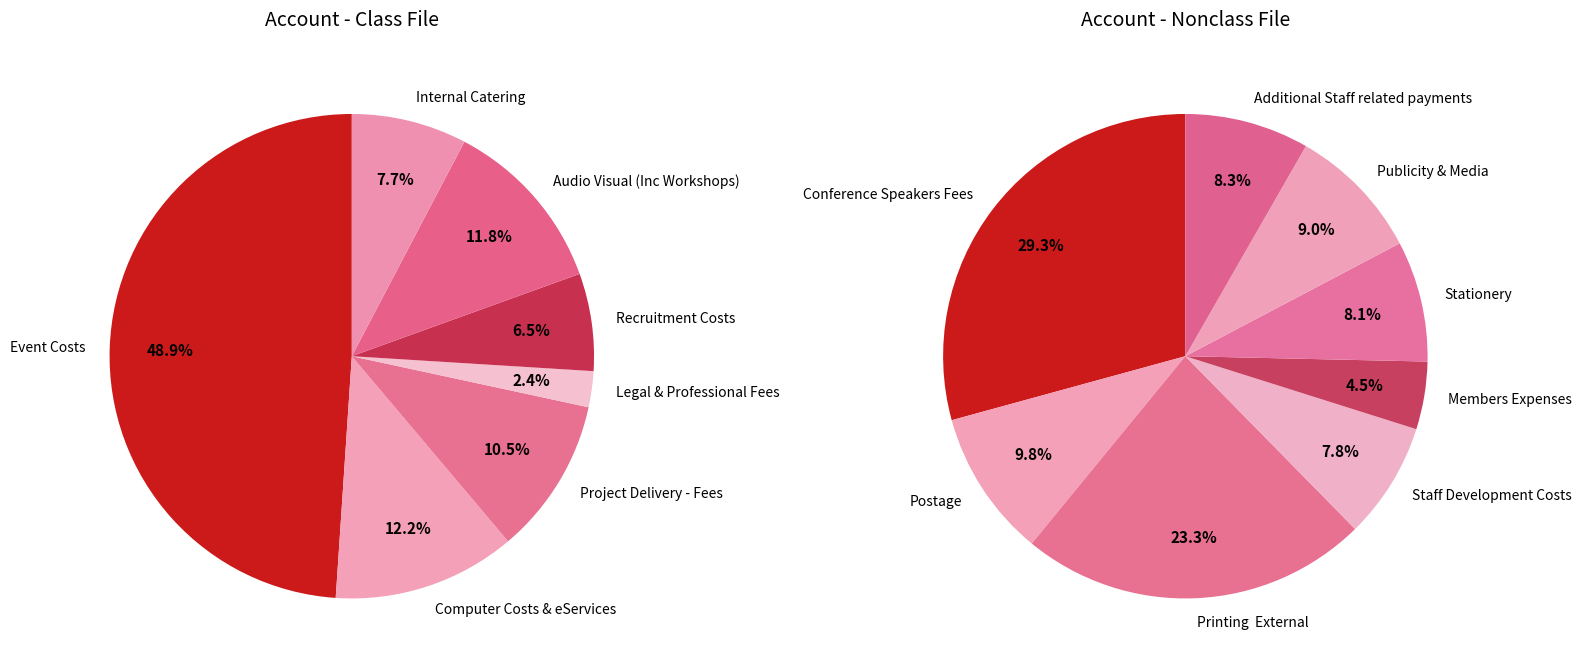

Is there any slice that represents more than half of the pie?

No